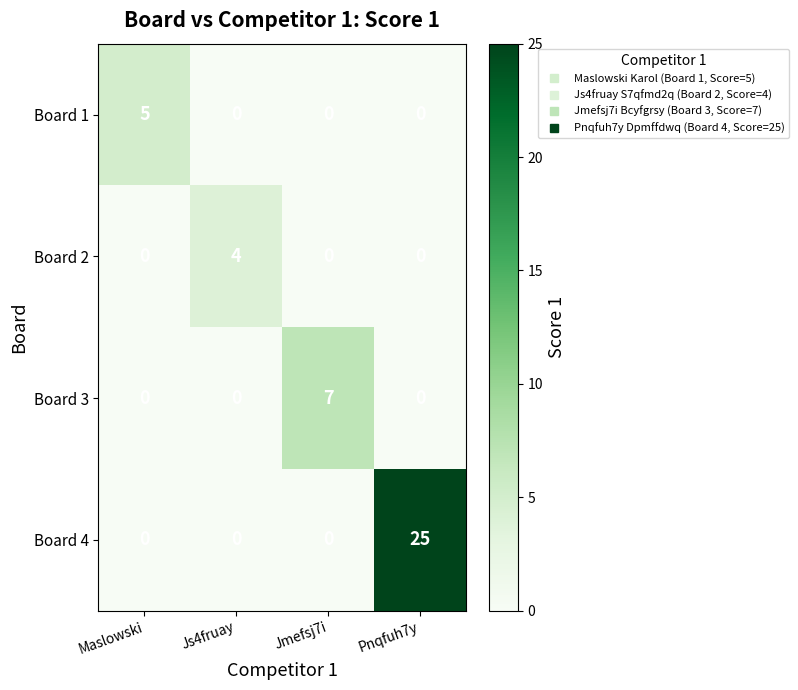

What is the sum of all Board 2 values?

4